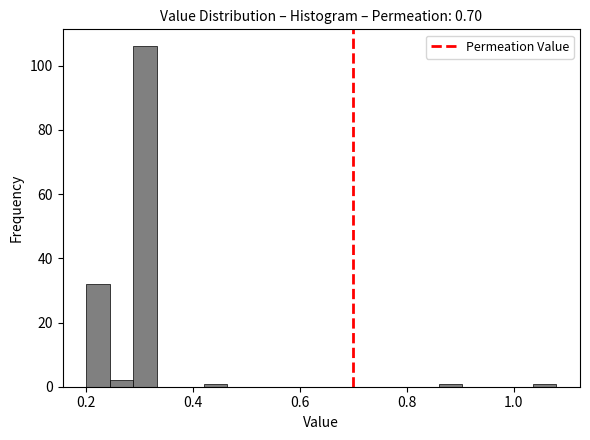

Around what value on the x-axis is the tallest bar? Give the approximate position of its centre, as read against the axis.

0.32